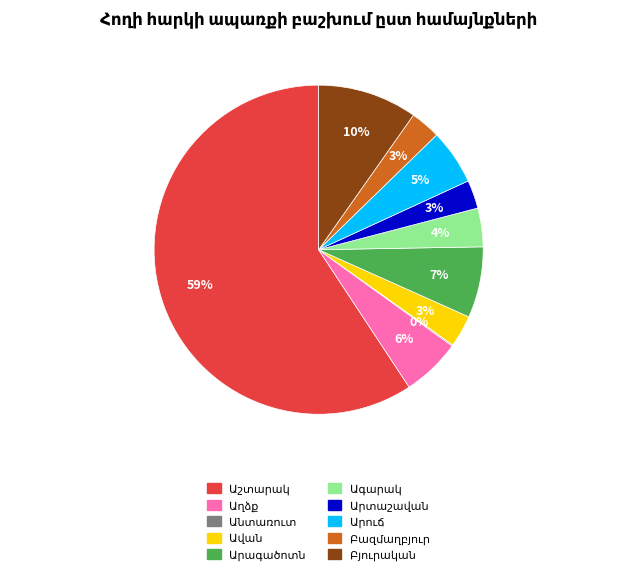

To the nearest percent, what is the difference between the largest and smallest slice percentages?

59%